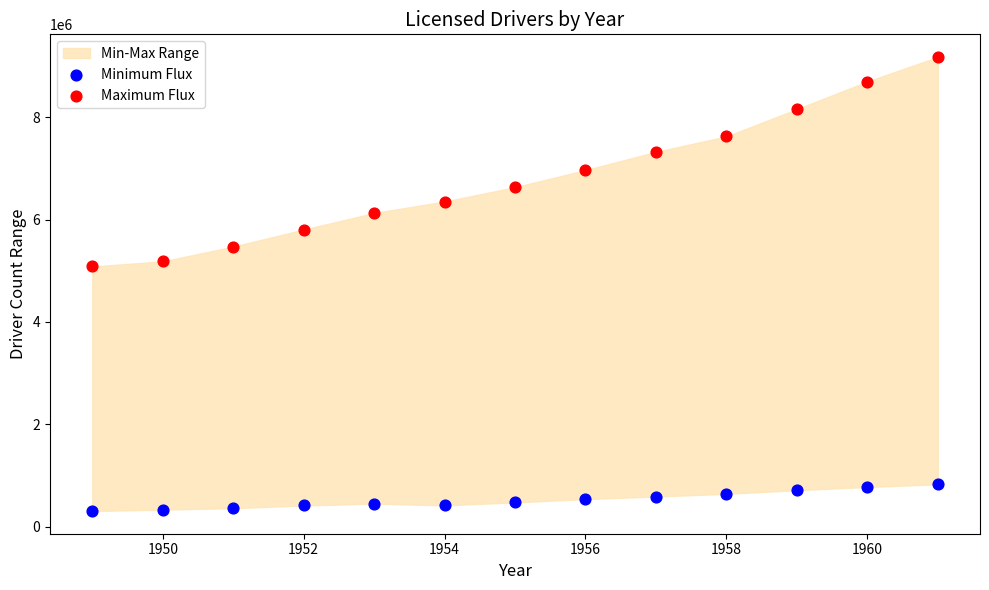

Across all series, what Y value is closest to 4740479?

5083333